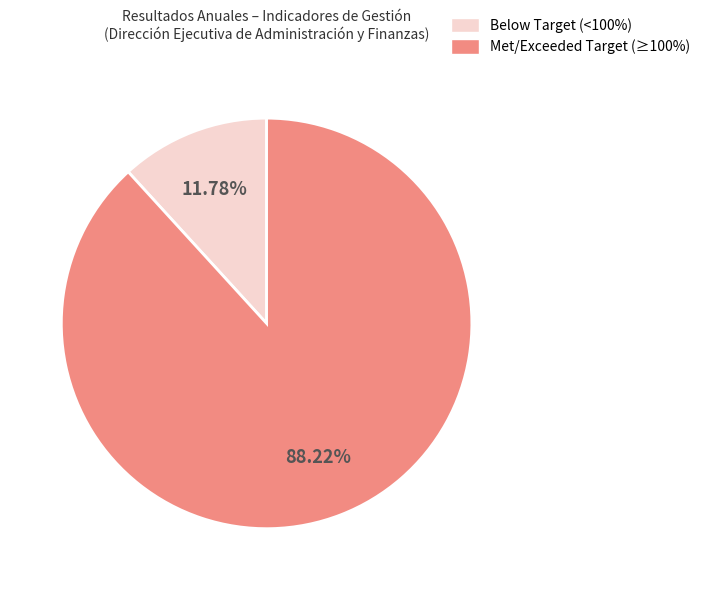

Does any single category account for the majority?

Yes